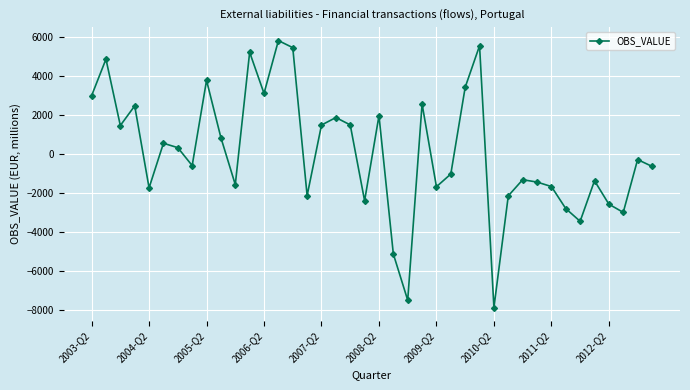

What is the maximum value shown in the chart?

5824.8